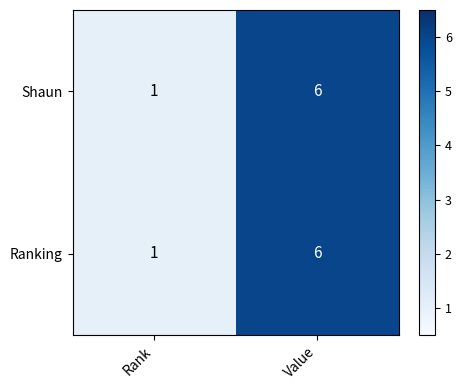

What is the greatest value displayed?

6